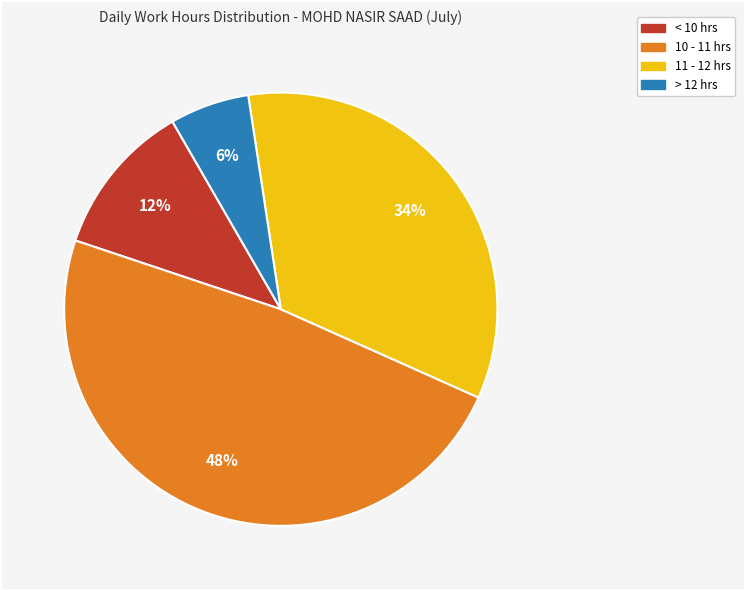

How many segments does this pie chart have?

4